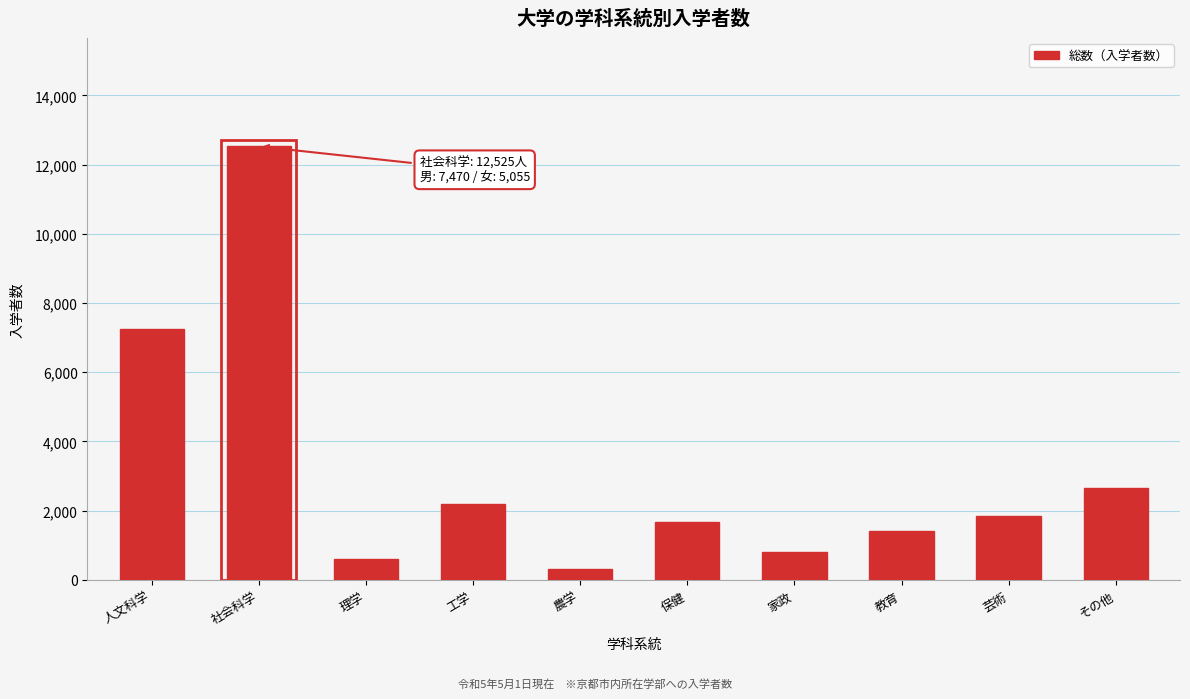

Reading right to left, what are all the values shown in this chart?

その他=2660	芸術=1846	教育=1404	家政=819	保健=1674	農学=306	工学=2183	理学=610	社会科学=12525	人文科学=7261